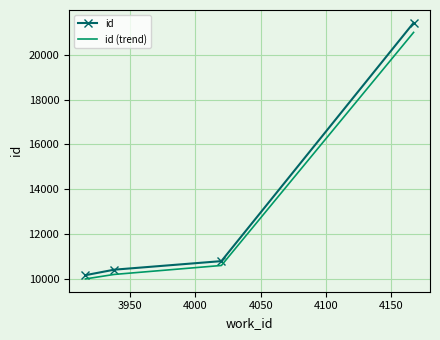

Which series has the widest spread of values?

id